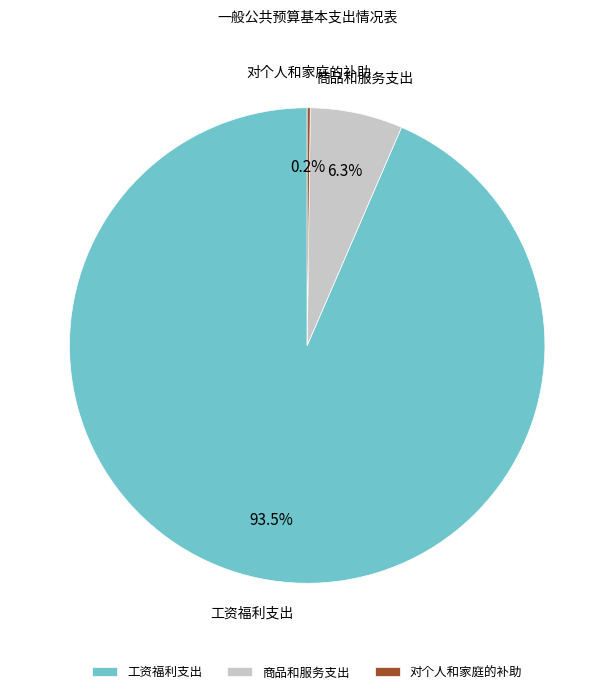

To the nearest percent, what percentage of the pie is 商品和服务支出?

6%